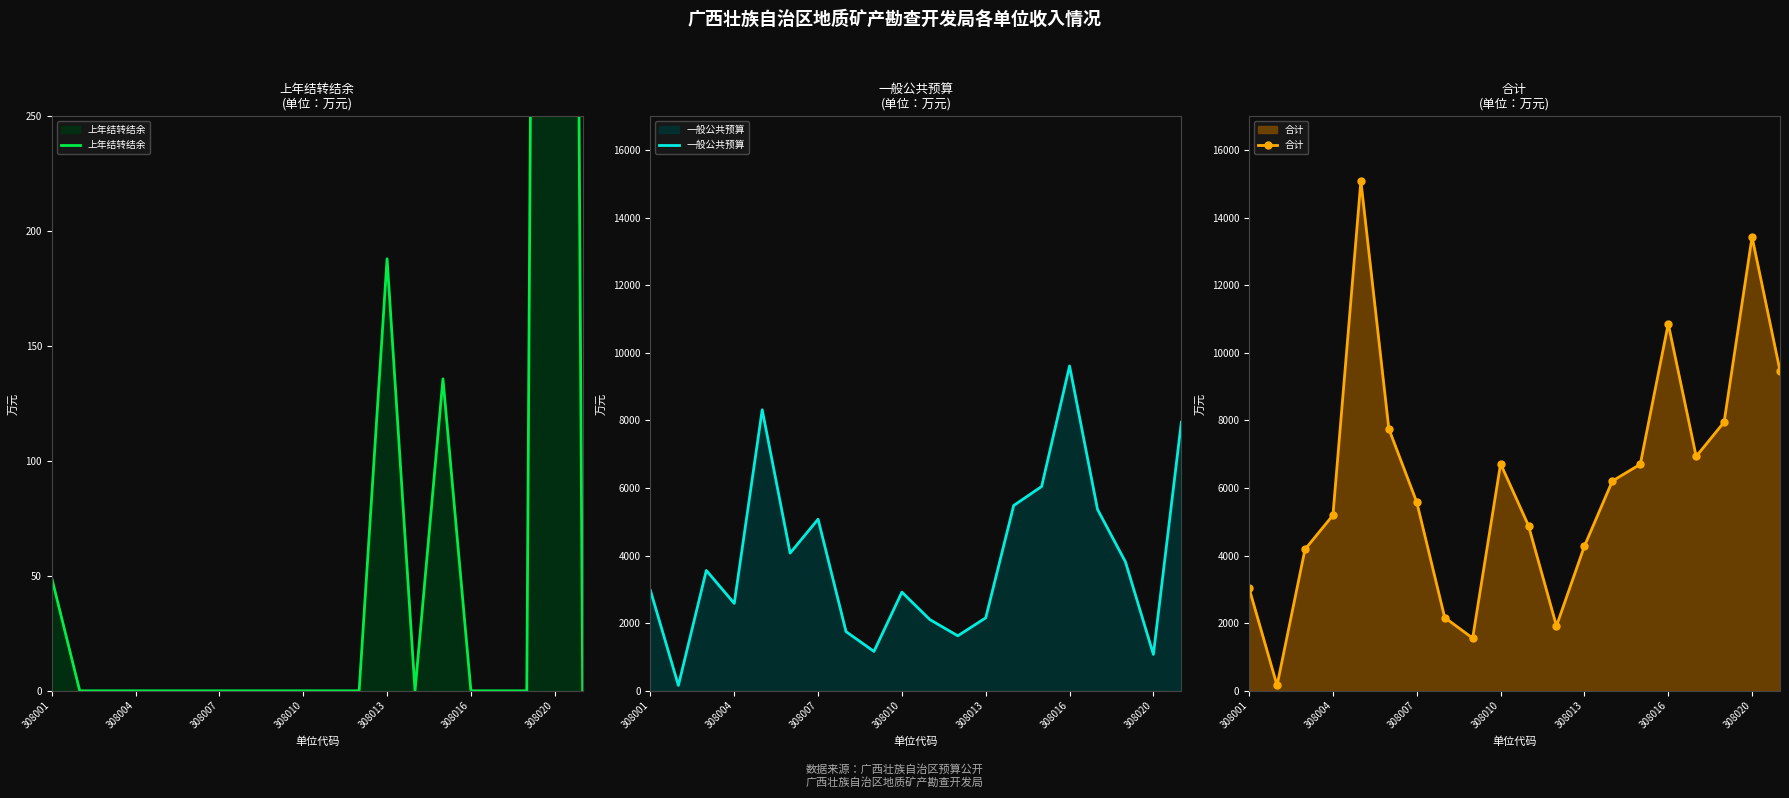

The value of 合计 at 308016 is 10860.9. True or false?

True